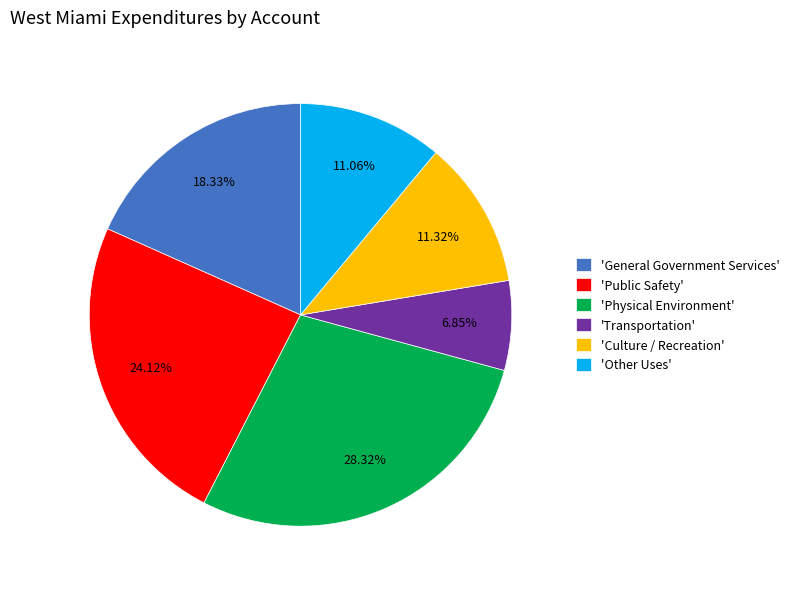

Does 'General Government Services' represent more than half of the total?

No